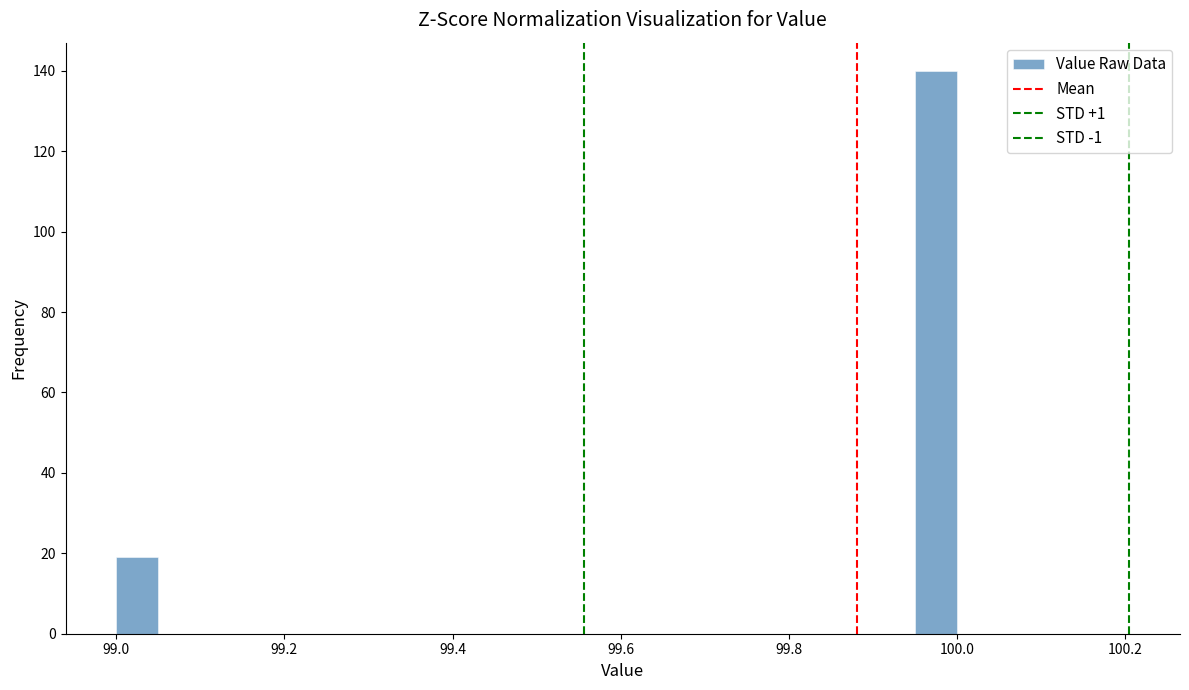

Read against the x-axis, roughly where is the centre of the tallest bar?

99.98